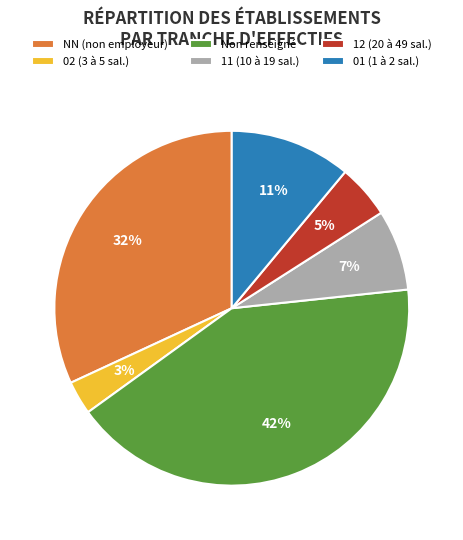

The Non renseigné slice represents 32% of the pie. True or false?

False